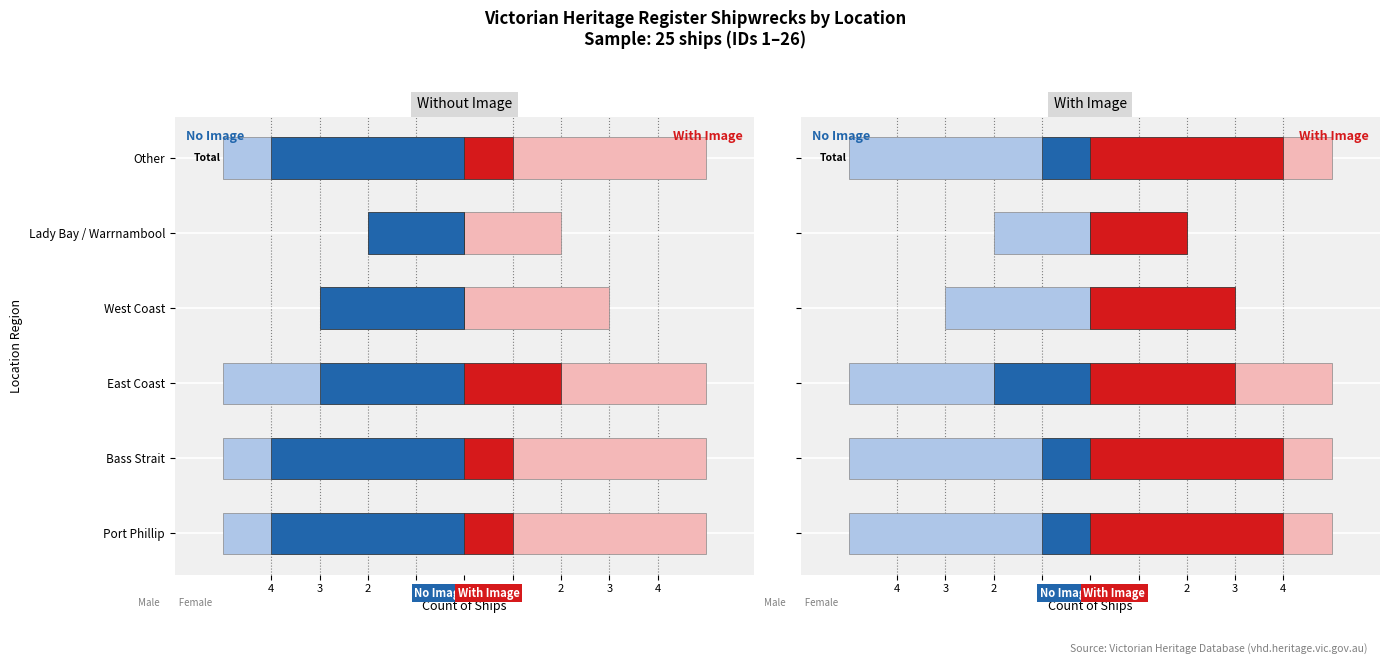

What is the label of the 6th bar from the right?

Port Phillip